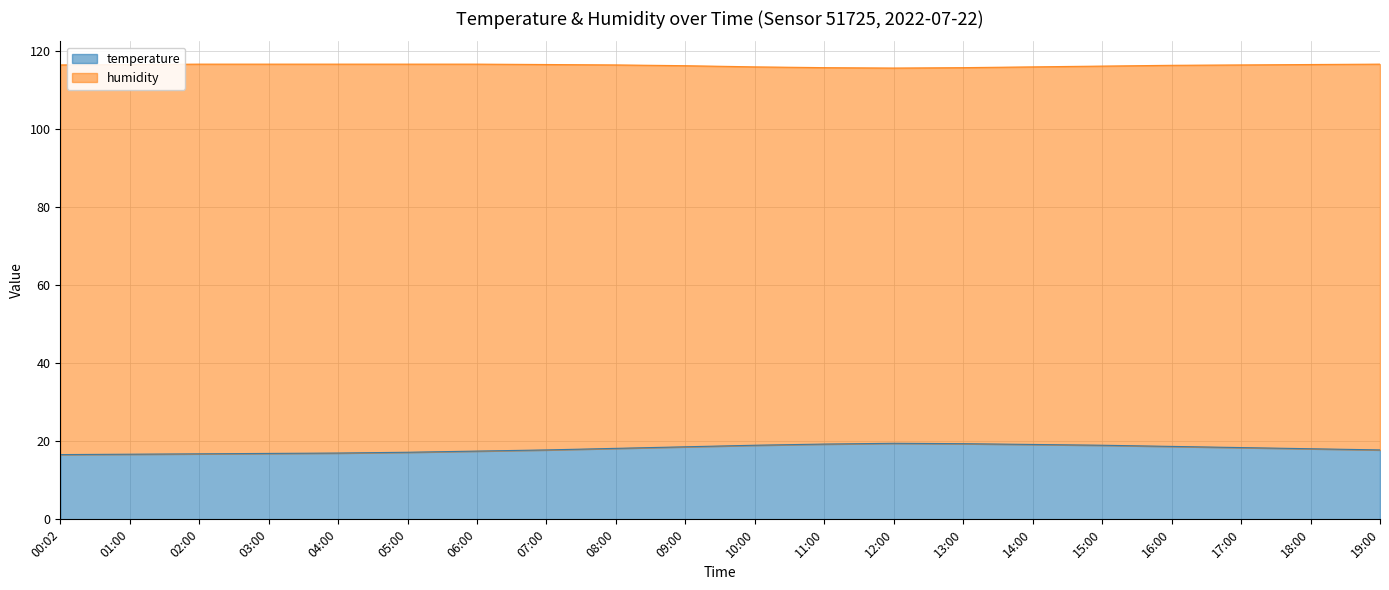

Read the value at 09:00.

18.6